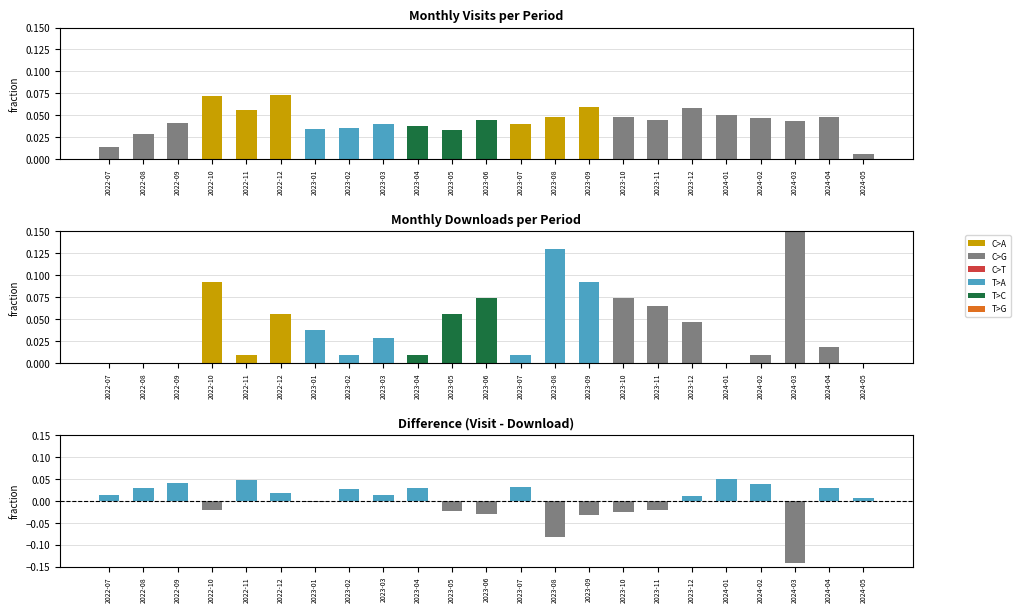

Which category has the highest value in the monthly_visit series?

2022-12